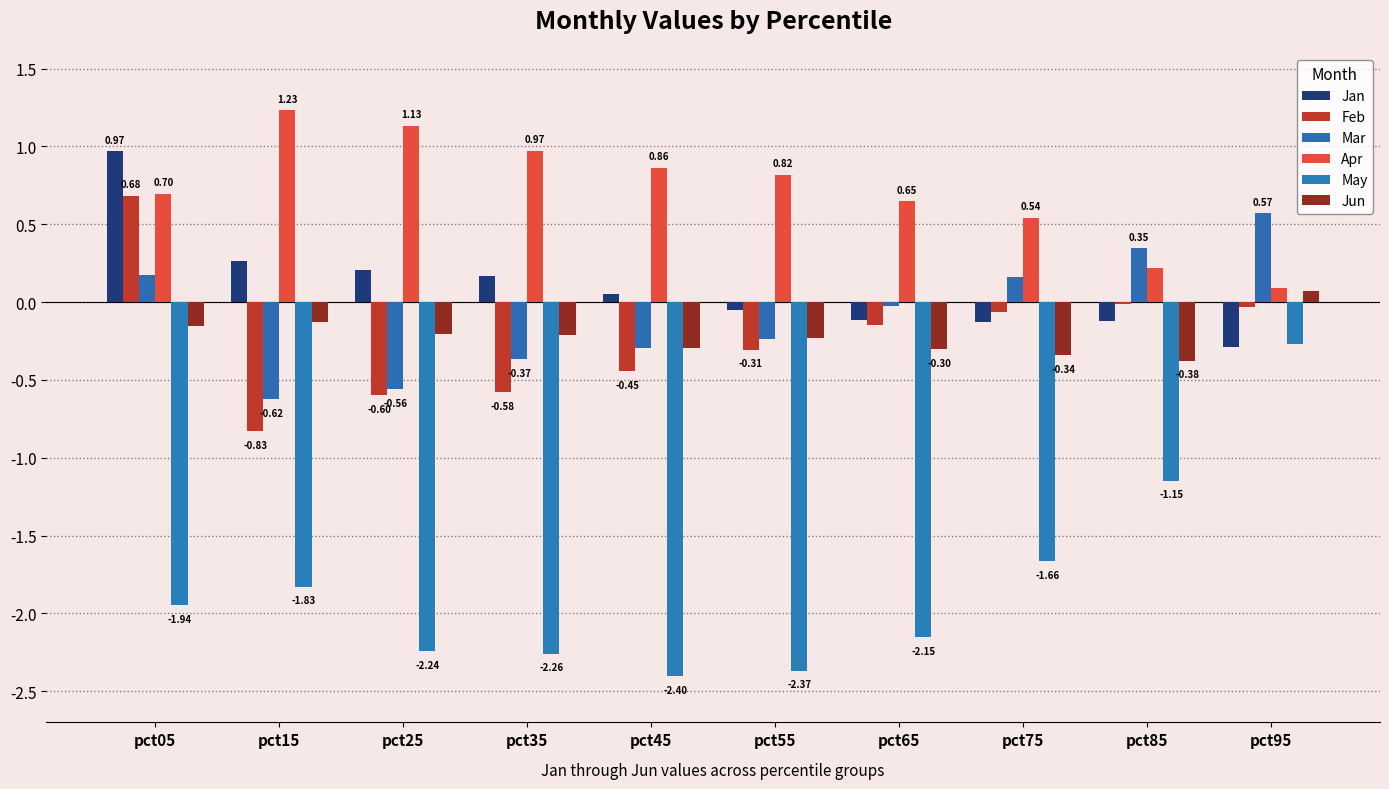

True or false: Mar has a value of -0.3 at pct45.

True